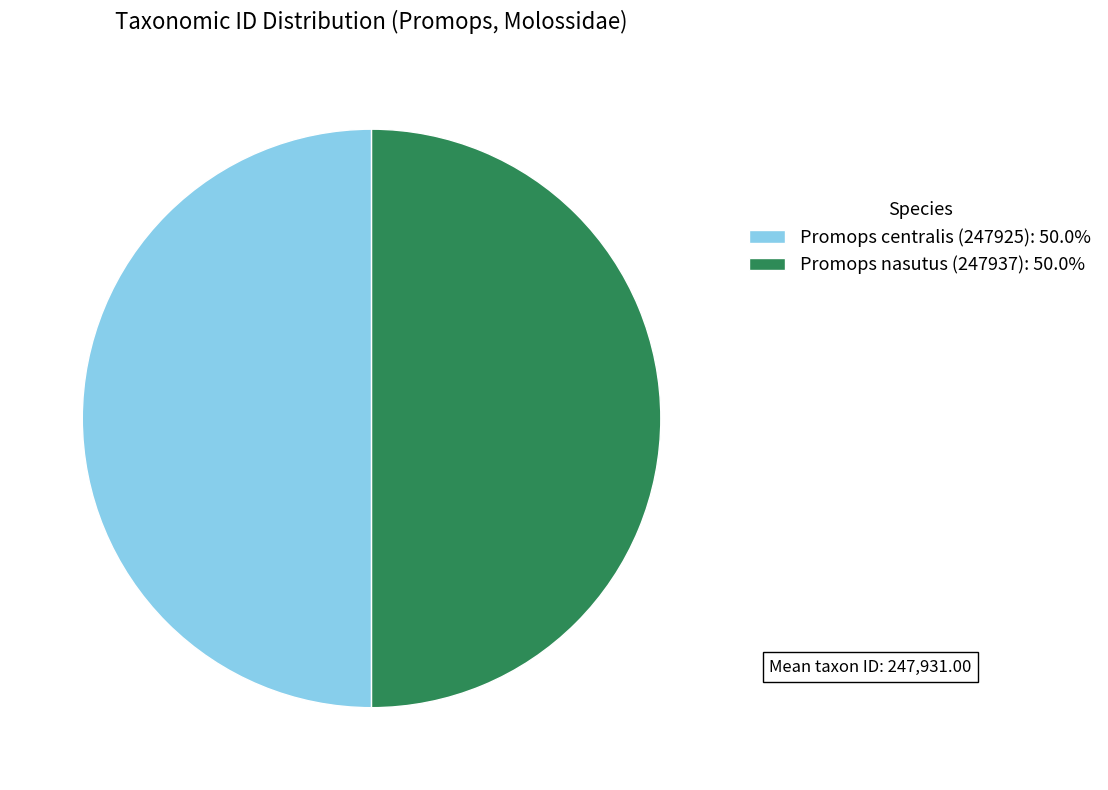

Combined, do Promops nasutus (247937): 50.0% and Promops centralis (247925): 50.0% account for over 50%?

Yes